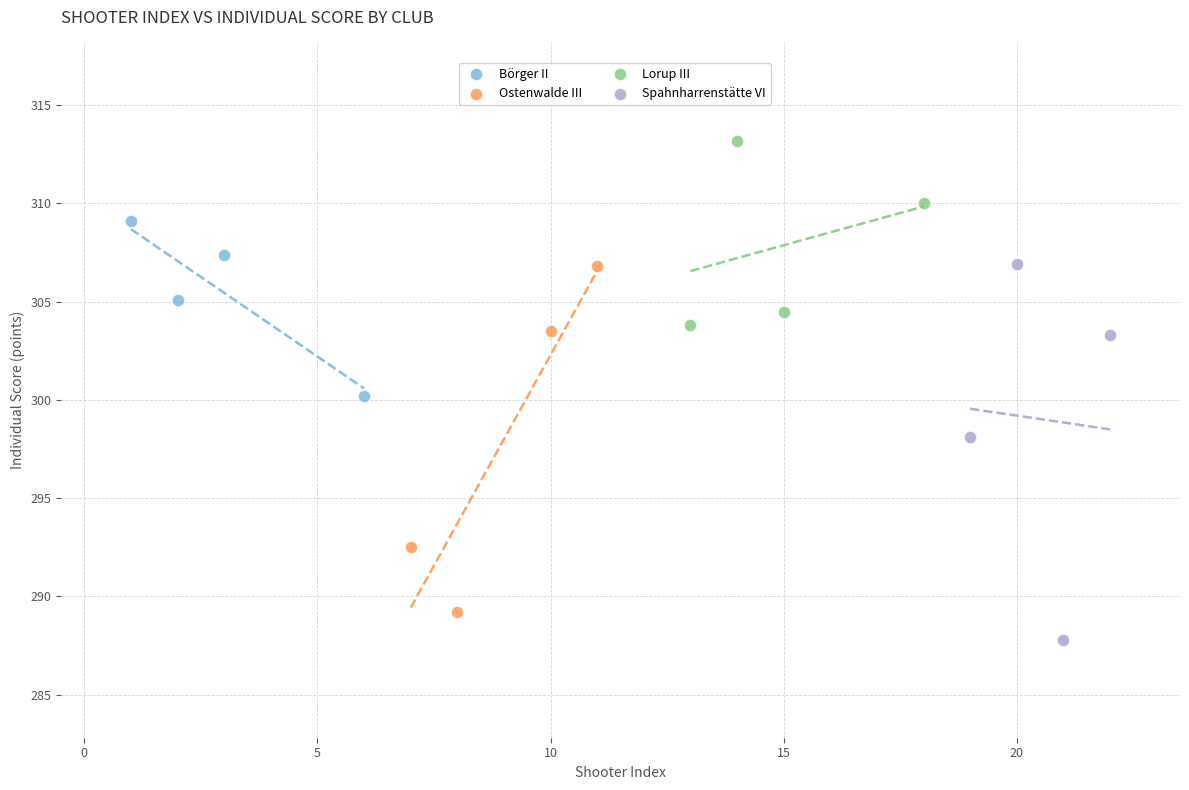

Which series reaches the maximum Y coordinate?

Lorup III